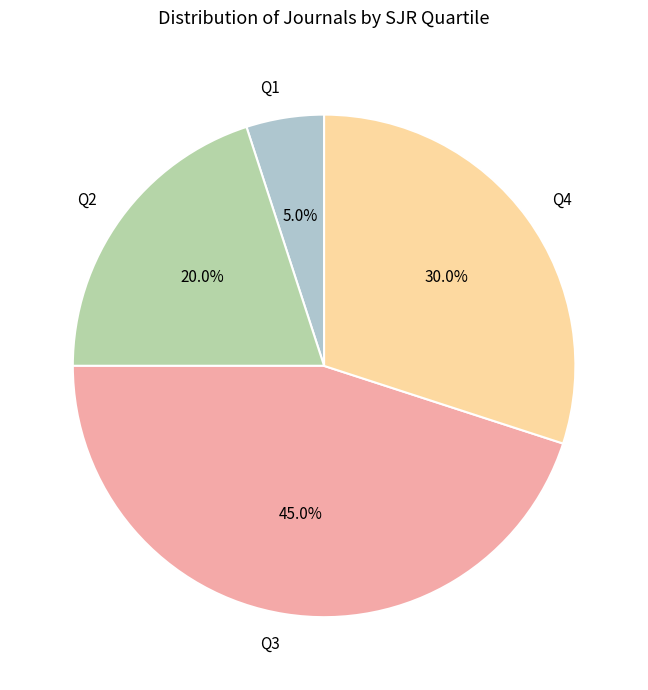

Which has a higher value, Q3 or Q1?

Q3